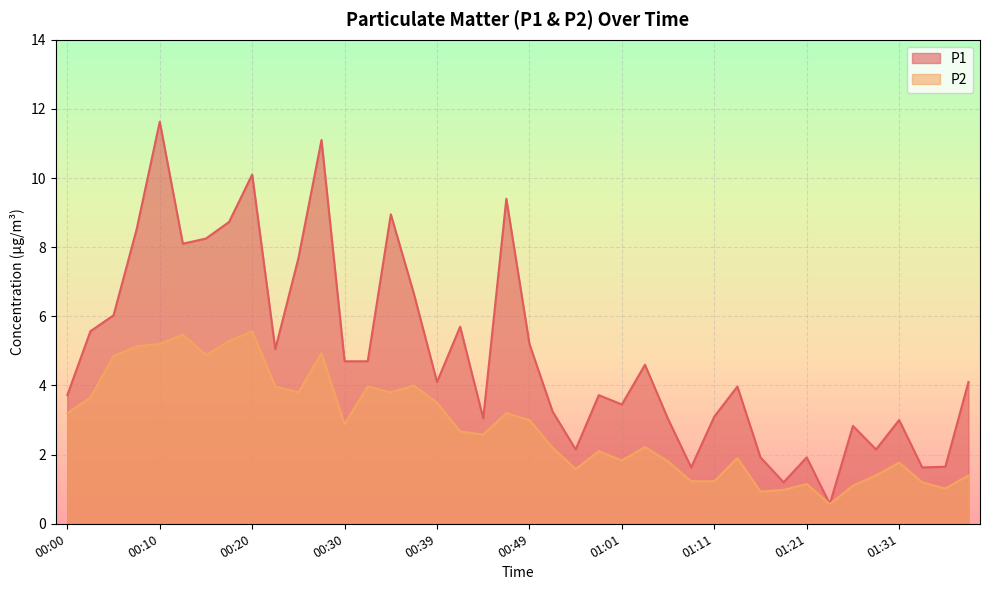

What is the average value of the P2 series?

2.8